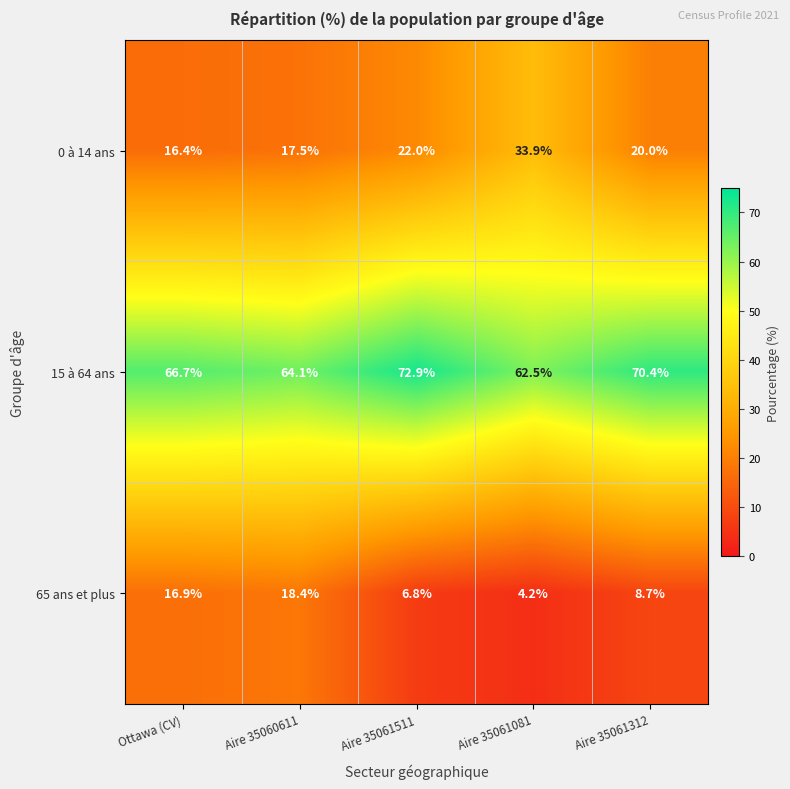

How many distinct data groups are displayed?

3